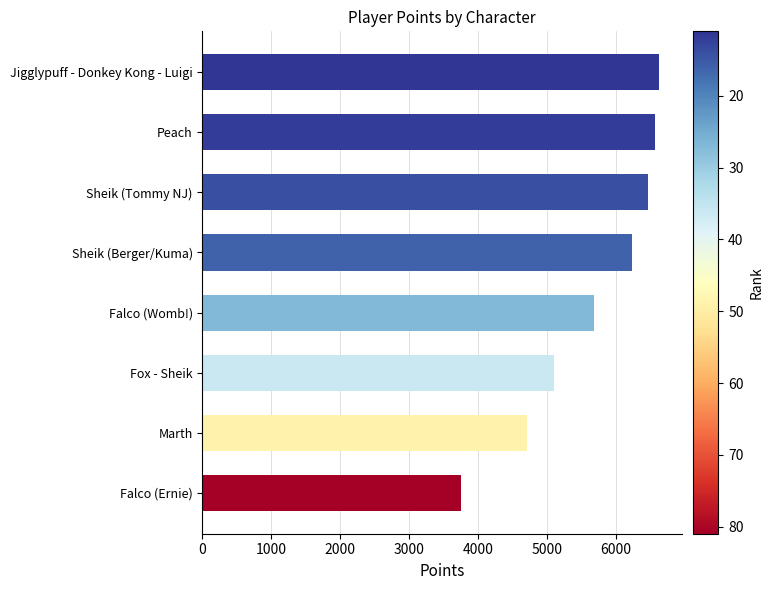

What is the approximate value at Sheik (Tommy NJ), to the nearest 10?

6470